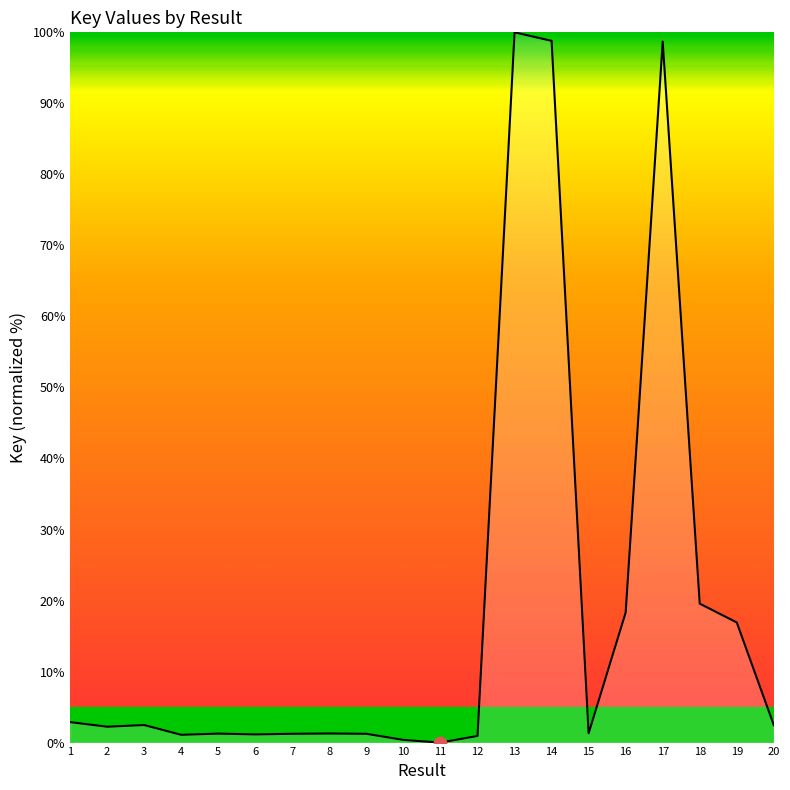

What is the ratio of the value at 5 to the value at 18?

0.1